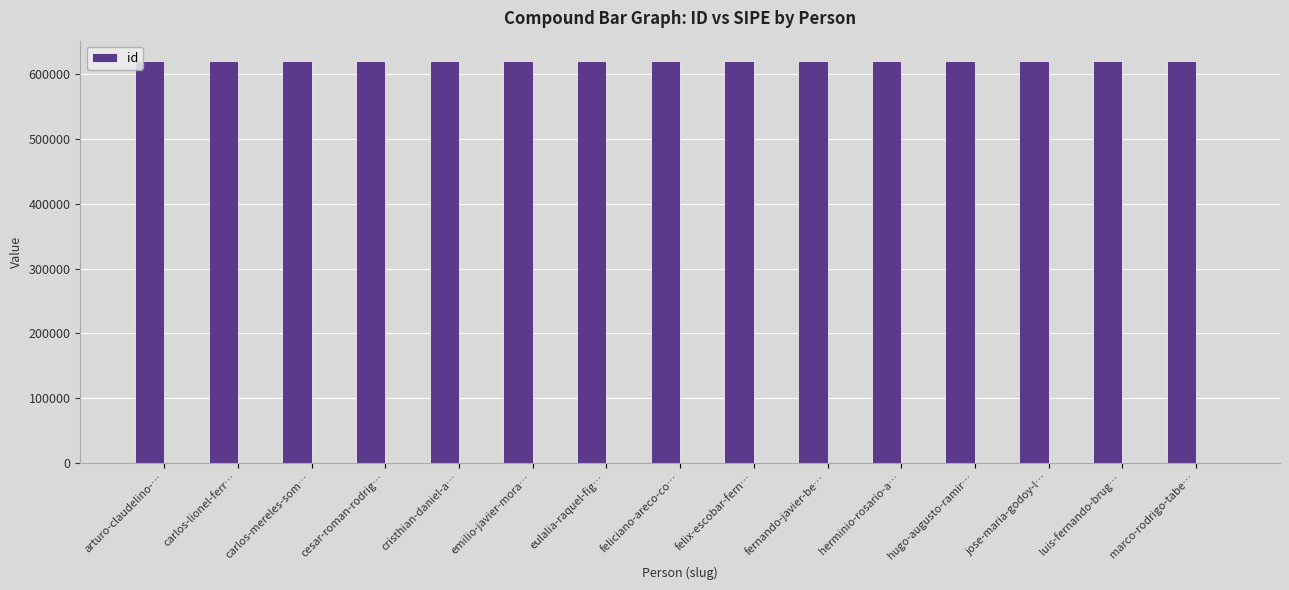

What is the label of the 2nd bar from the left?

carlos-lionel-ferr…